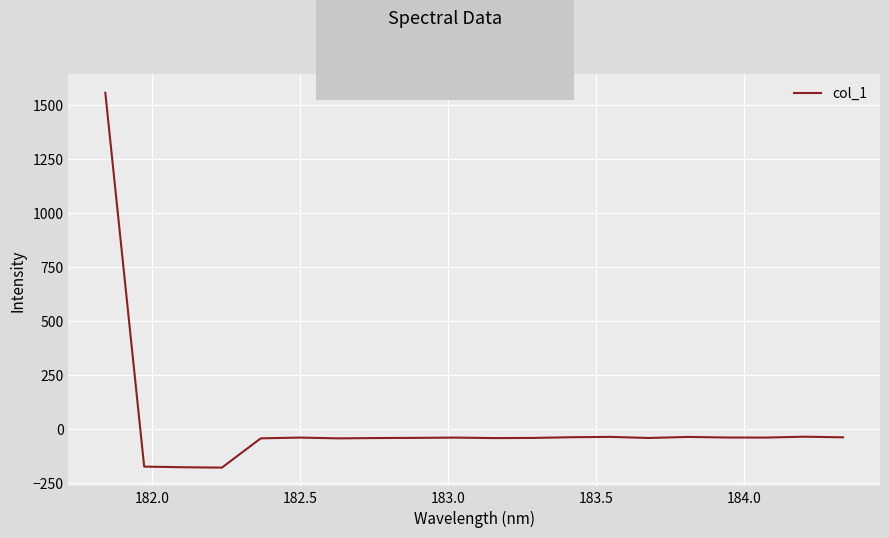

What is the difference between the maximum and minimum values?

1737.2